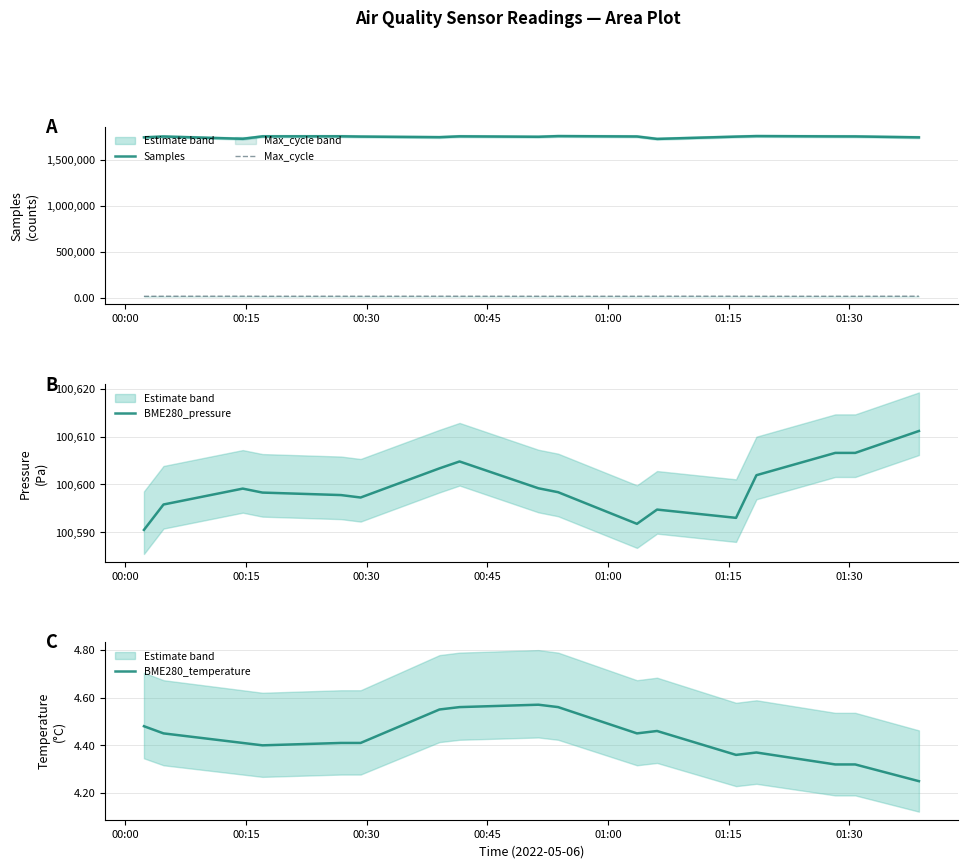

Reading left to right, list all the values displayed in this chart.

Samples: 1740776.0	1749961.0	1725258.0	1751656.0	1752392.0	1749259.0	1742690.0	1751871.0	1747158.0	1754393.0	1750275.0	1724075.0	1748861.0	1754521.0	1751348.0	1750877.0	1740787.0
Max_cycle: 20134.0	21056.0	21573.0	20975.0	21321.0	21040.0	21538.0	21291.0	21056.0	21019.0	21074.0	21570.0	21479.0	20982.0	20976.0	21023.0	21464.0
BME280_pressure: 100590.5	100595.8	100599.1	100598.3	100597.8	100597.3	100603.4	100604.8	100599.2	100598.4	100591.8	100594.8	100593.0	100601.9	100606.6	100606.6	100611.2
BME280_temperature: 4.5	4.5	4.4	4.4	4.4	4.4	4.5	4.6	4.6	4.6	4.5	4.5	4.4	4.4	4.3	4.3	4.2